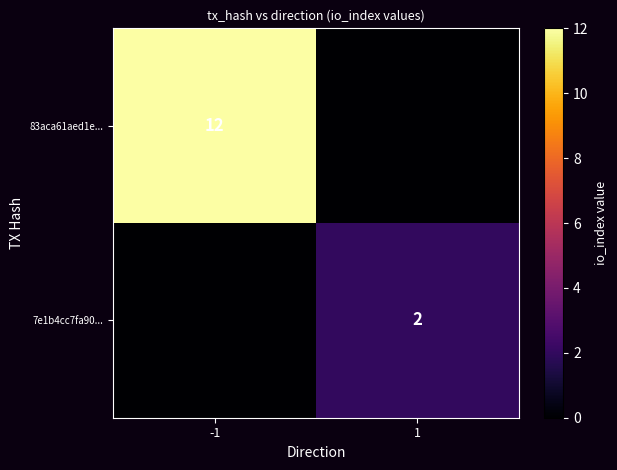

The 7e1b4cc7fa90... series shows 3 at 1. True or false?

False